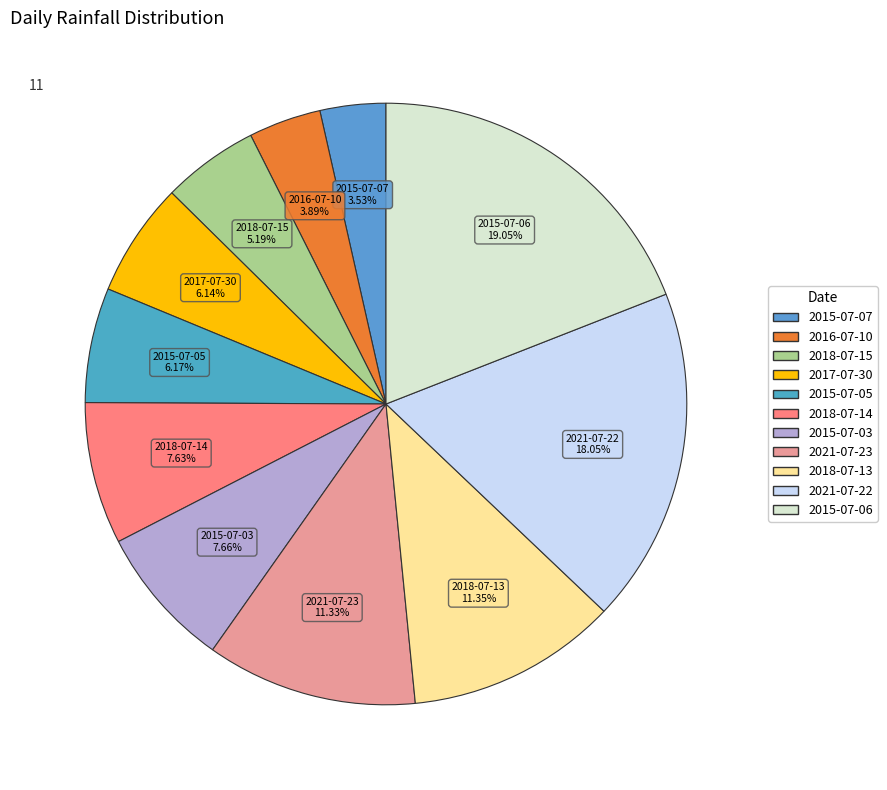

What is the ratio of the value at 2015-07-07 to the value at 2018-07-13?

0.3